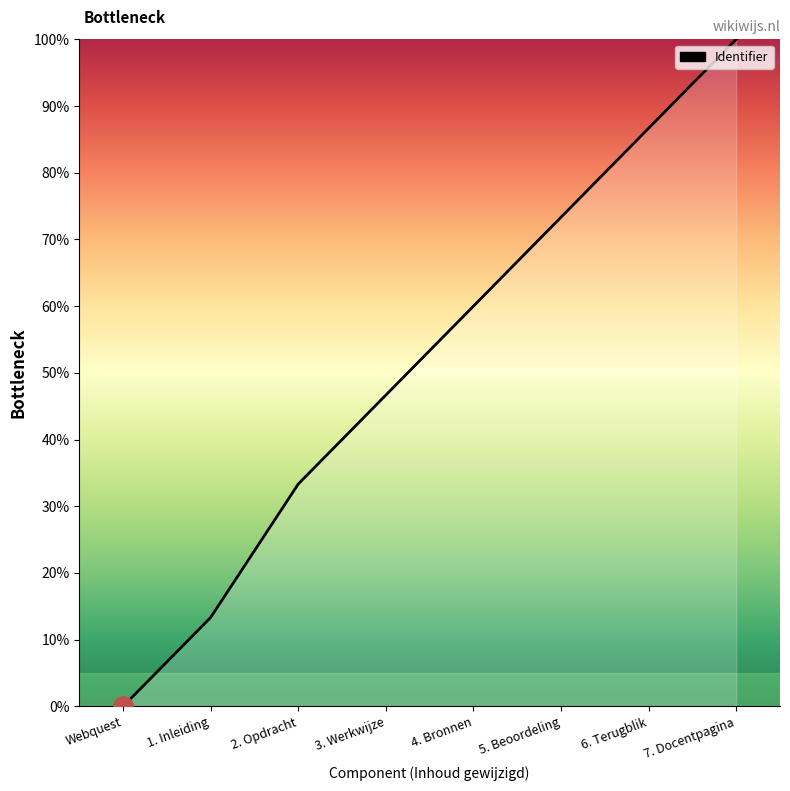

Rank the categories by value from highest to lowest.

7. Docentpagina, 6. Terugblik, 5. Beoordeling, 4. Bronnen, 3. Werkwijze, 2. Opdracht, 1. Inleiding, Webquest